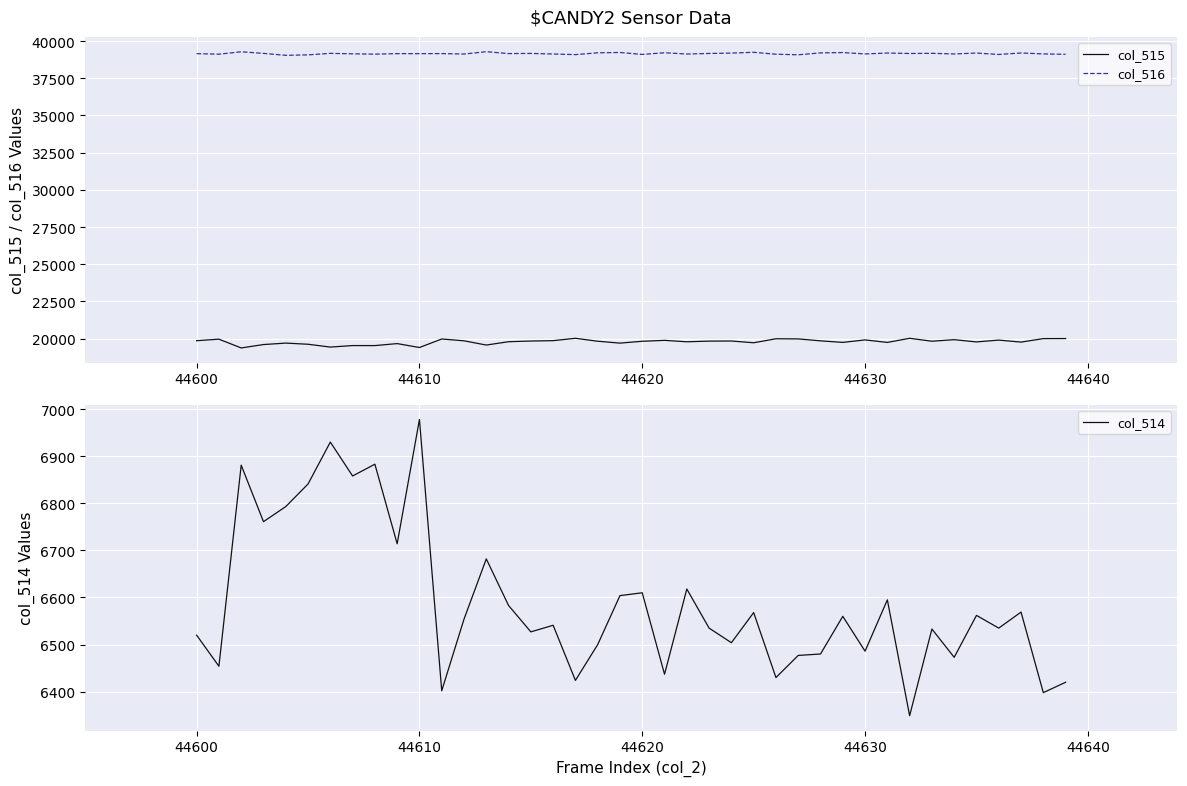

Count the number of data series in this chart.

3